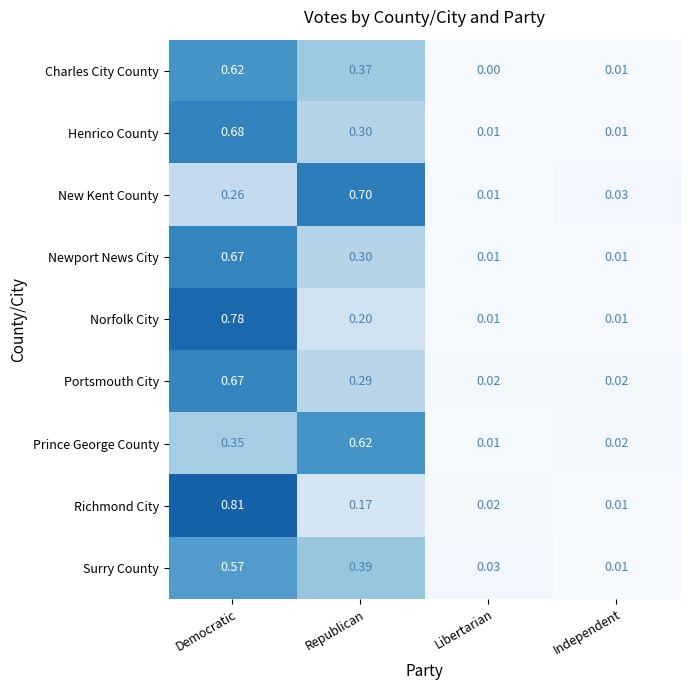

Which series changed the most between Republican and Independent?

New Kent County